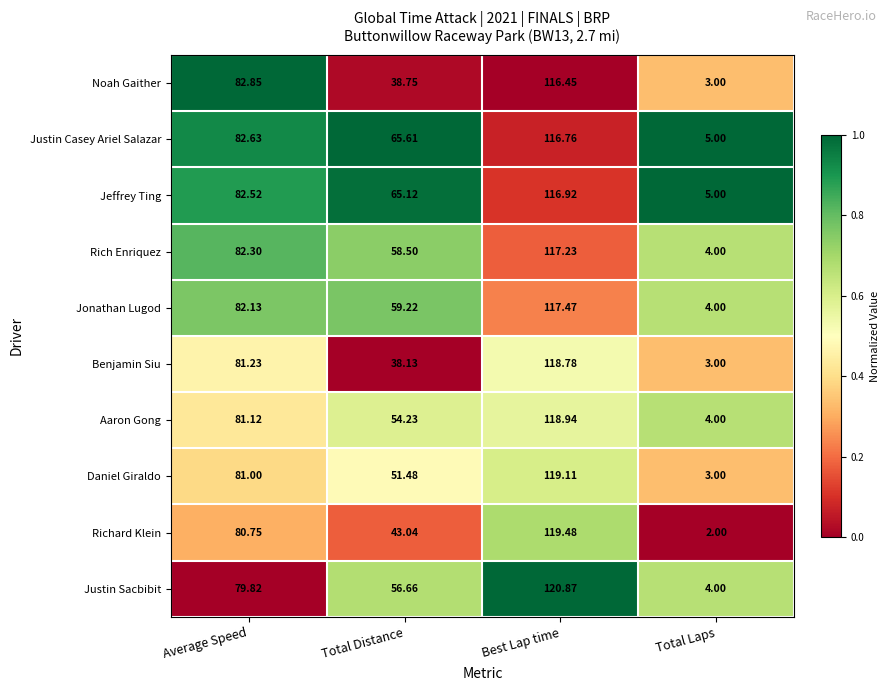

Which series has the largest range (max minus min)?

Richard Klein